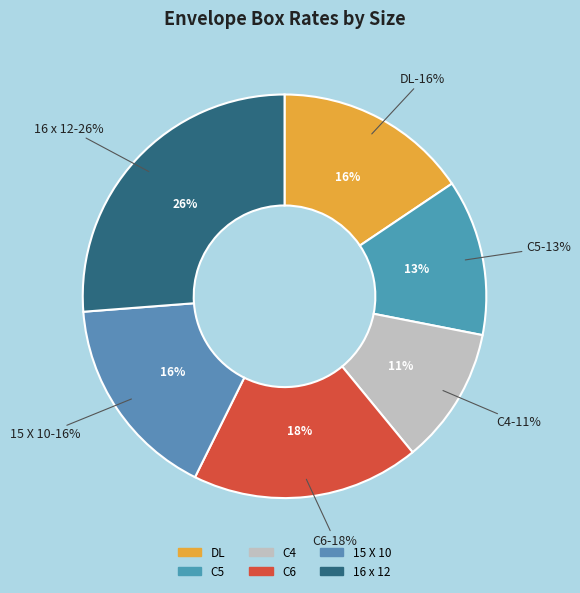

Between DL and C4, which is larger?

DL